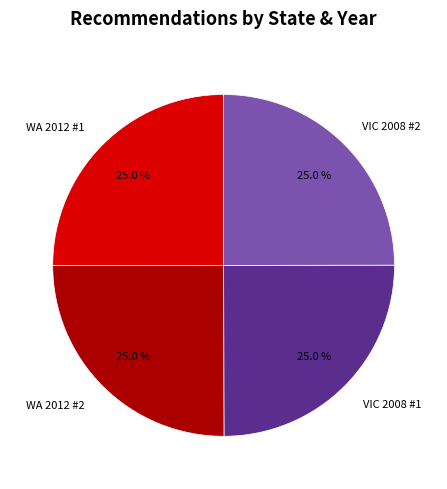

Count the number of slices in the pie.

4